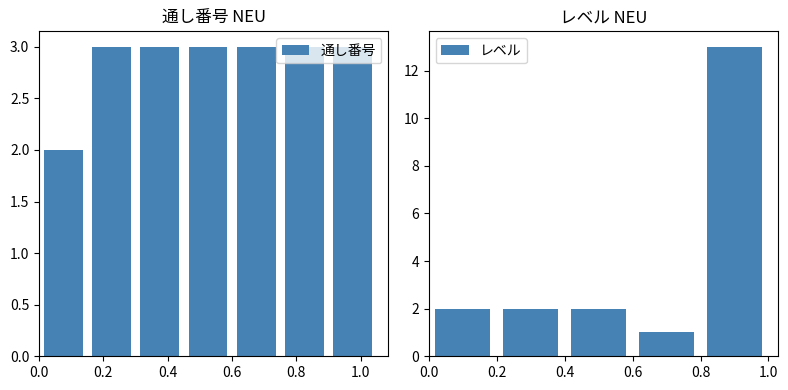

Between 17 and 3, which is larger?

17